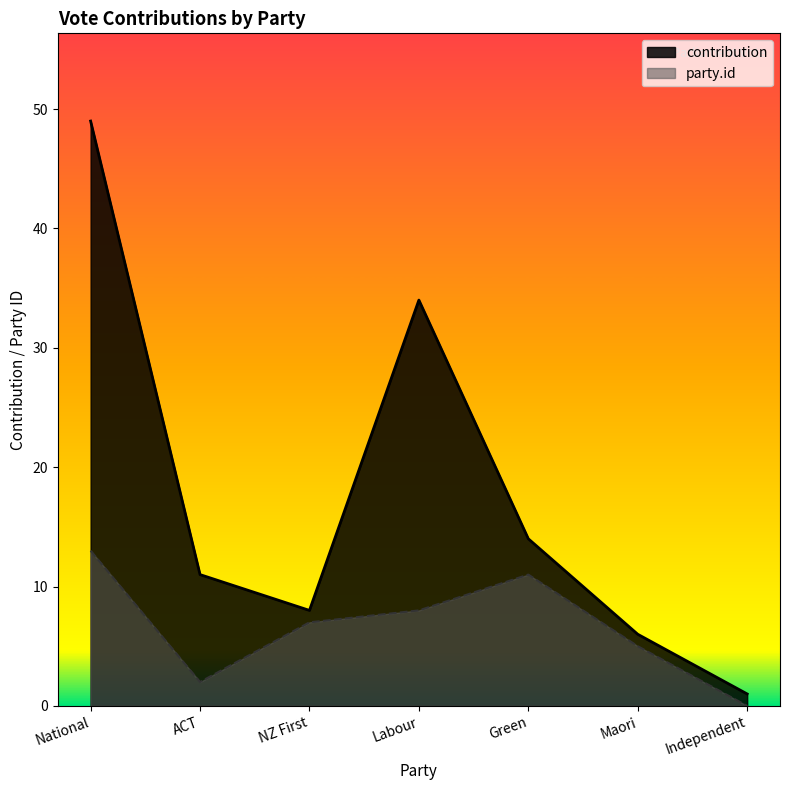

Which series has the largest range (max minus min)?

contribution